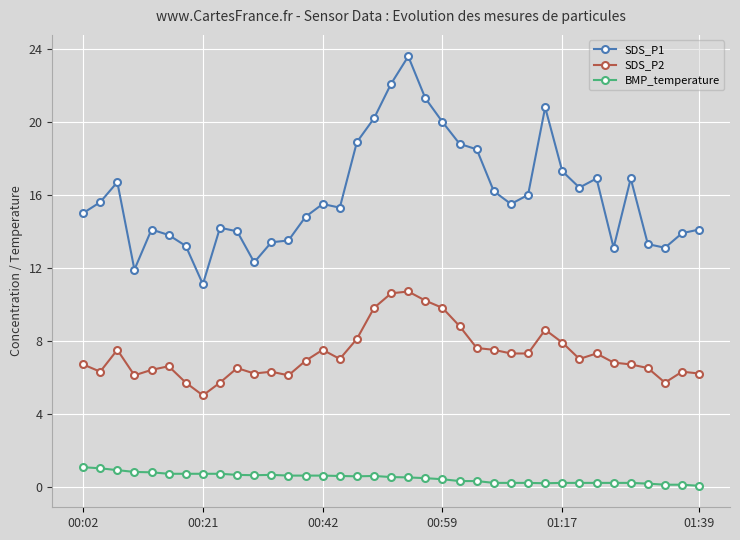

Which series has the largest total across all categories?

SDS_P1